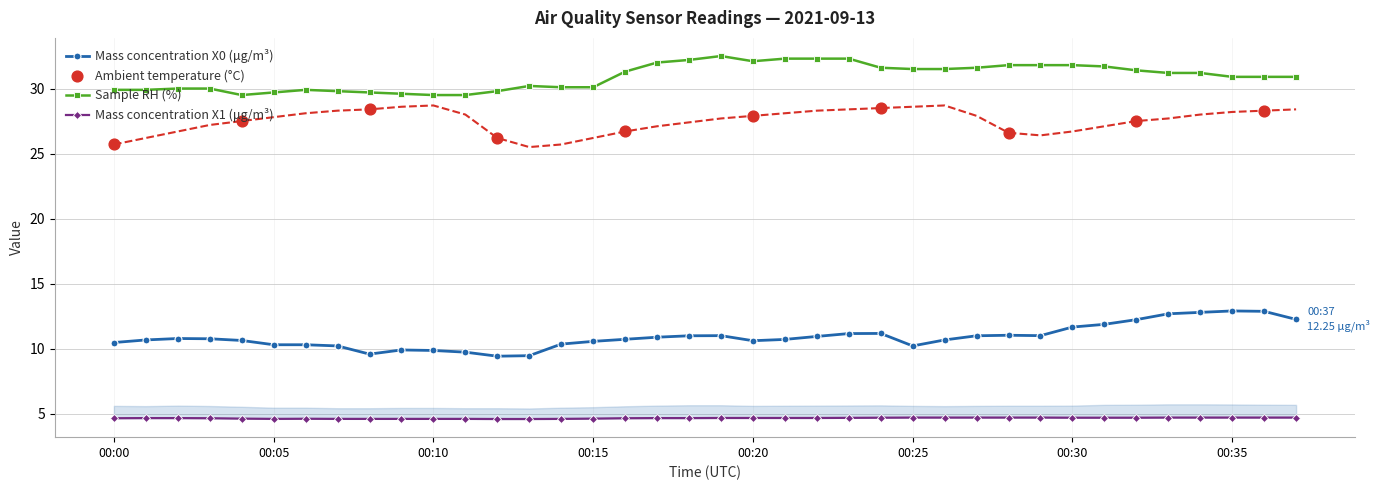

True or false: Sample RH (%) and Mass concentration X0 (μg/m³) intersect in this chart.

False